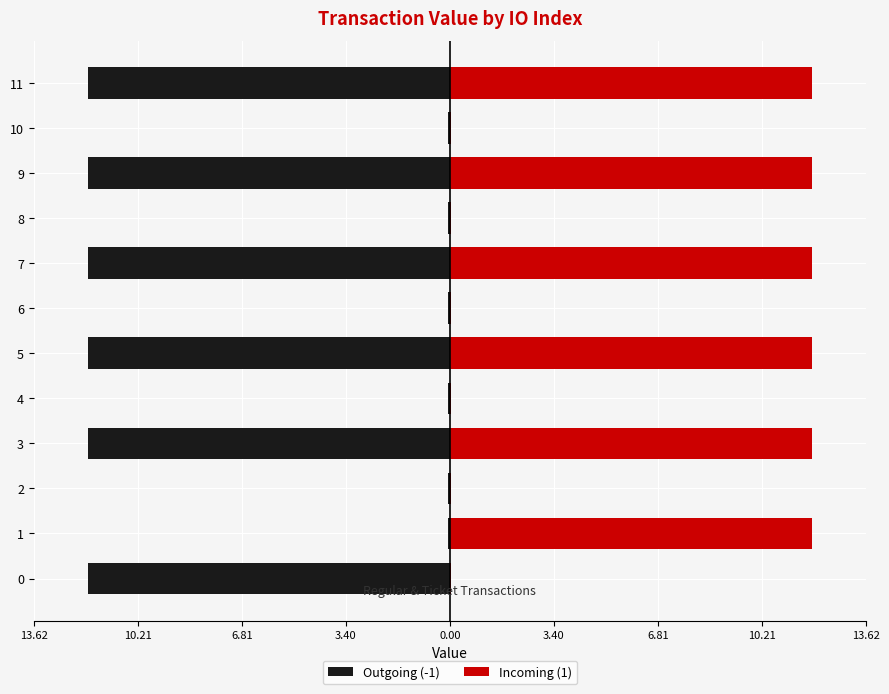

Which series has the widest spread of values?

Outgoing (-1)